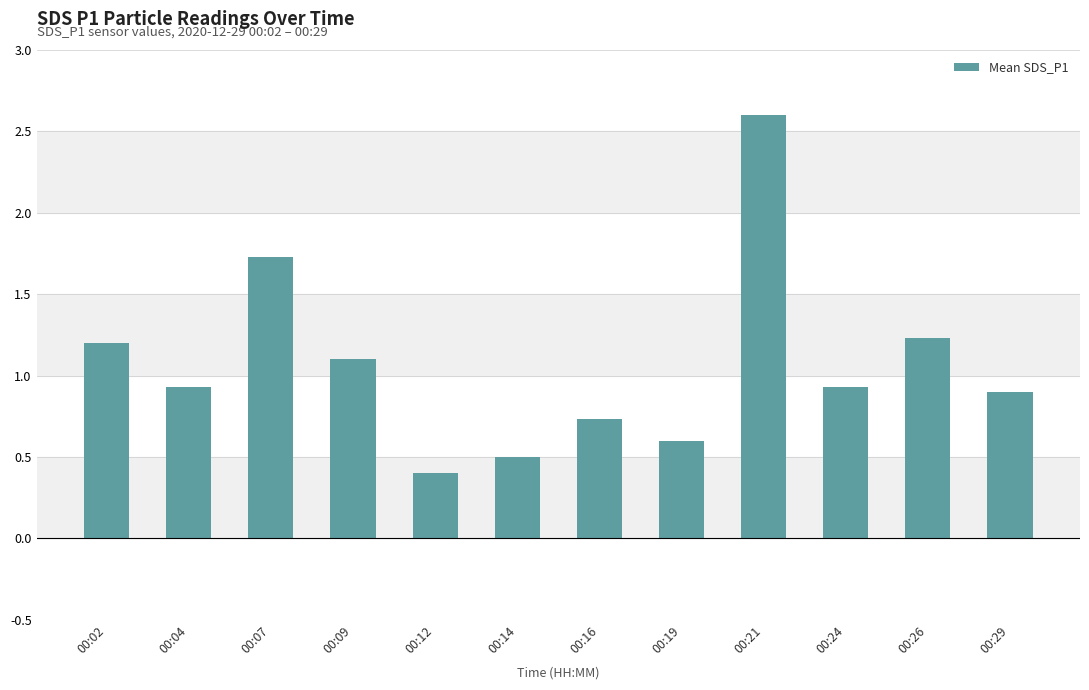

What is the maximum value shown in the chart?

2.6